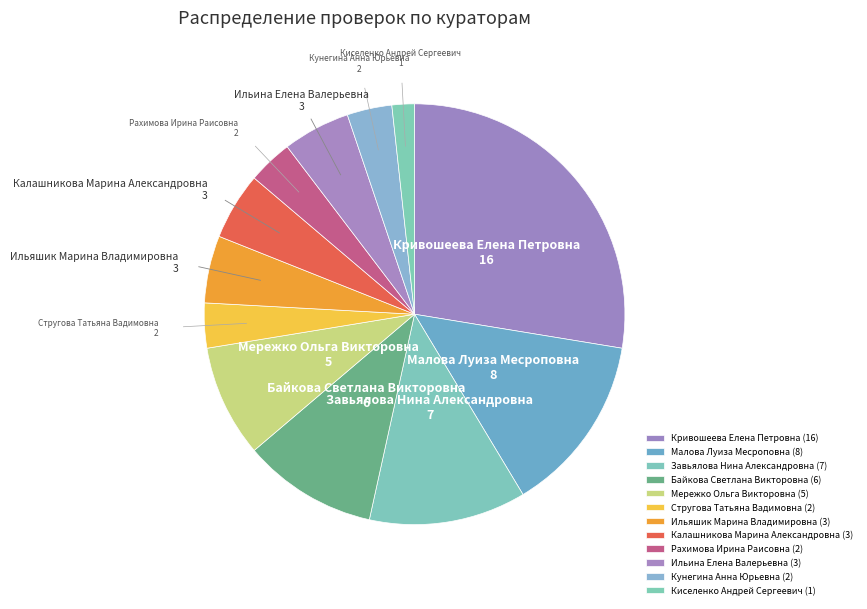

The Байкова Светлана Викторовна slice represents 10% of the pie. True or false?

True